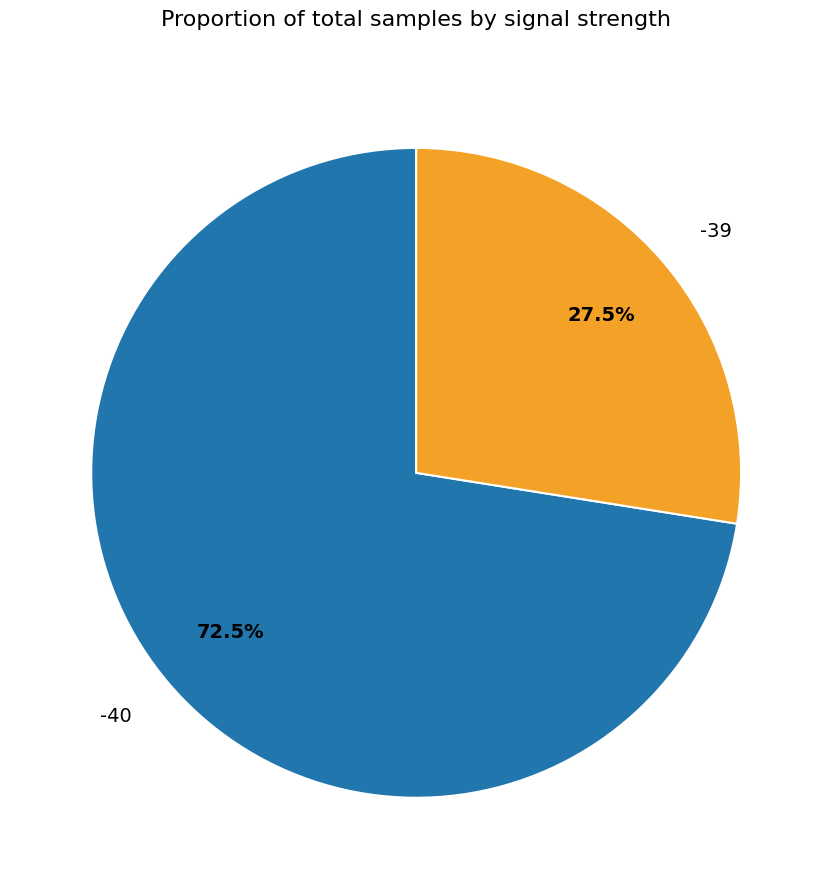

Count the number of slices in the pie.

2